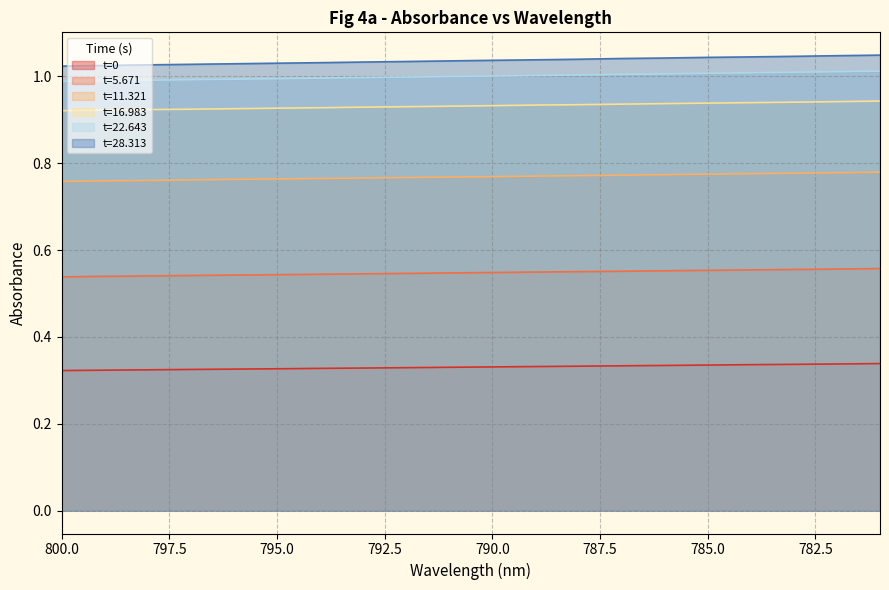

True or false: t=11.321 and t=16.983 cross at least once.

False